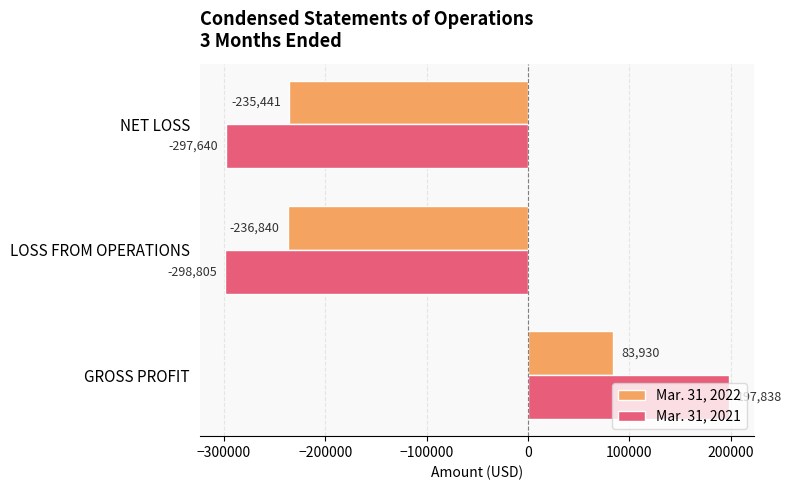

At which label is Mar. 31, 2021 closest to -50483?

NET LOSS